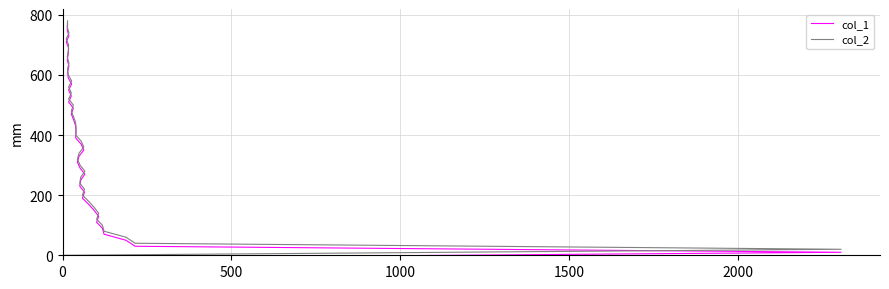

What are all the series names shown in the legend?

col_1, col_2